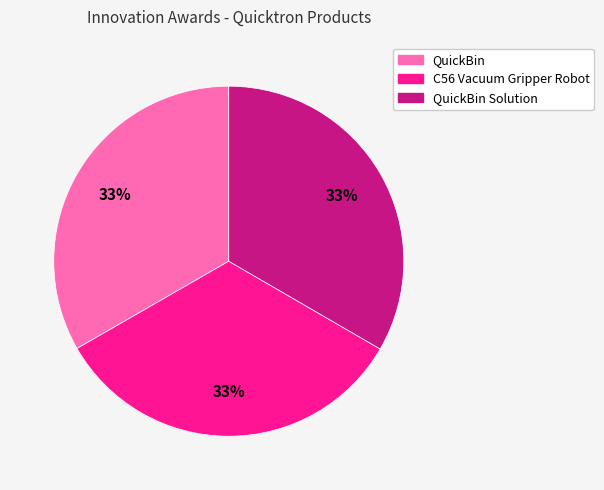

Does any single category account for the majority?

No